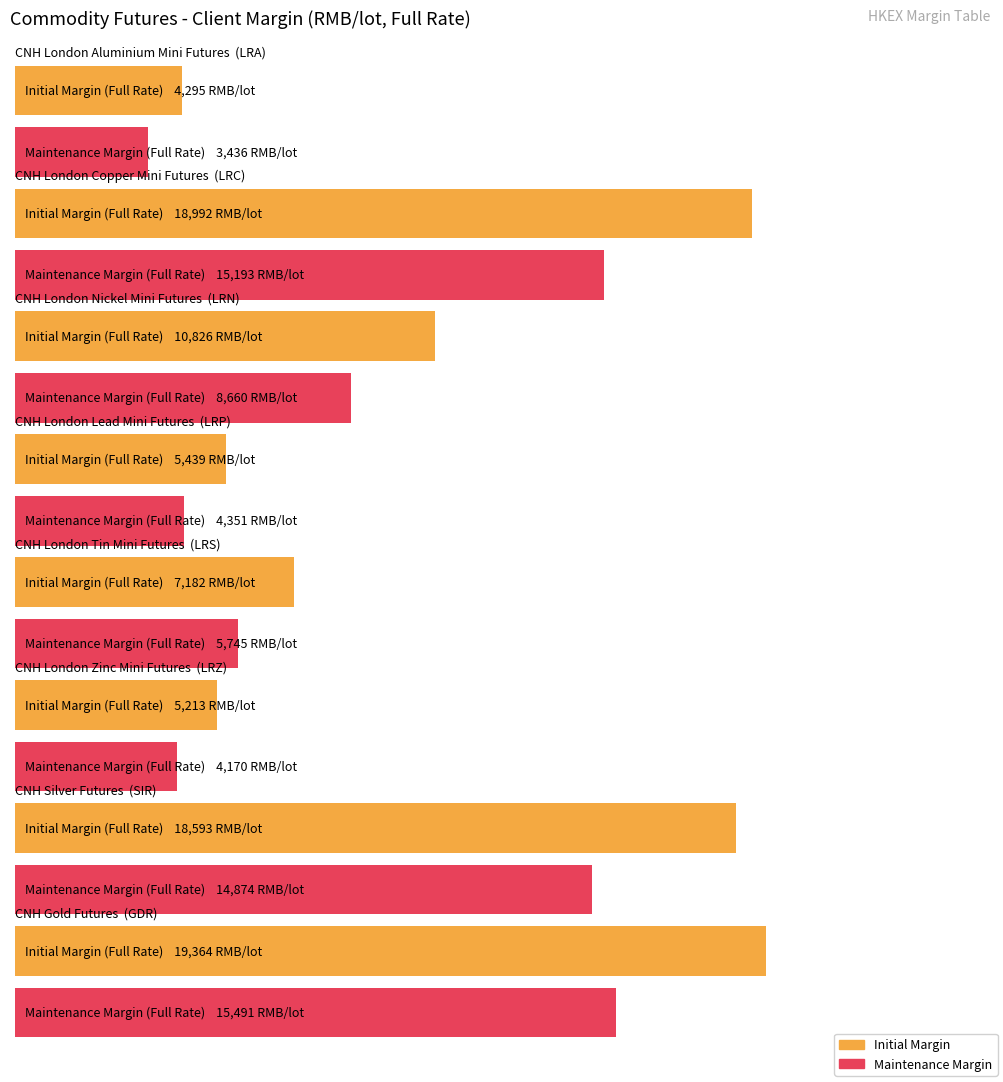

Which series has the largest total across all categories?

Initial